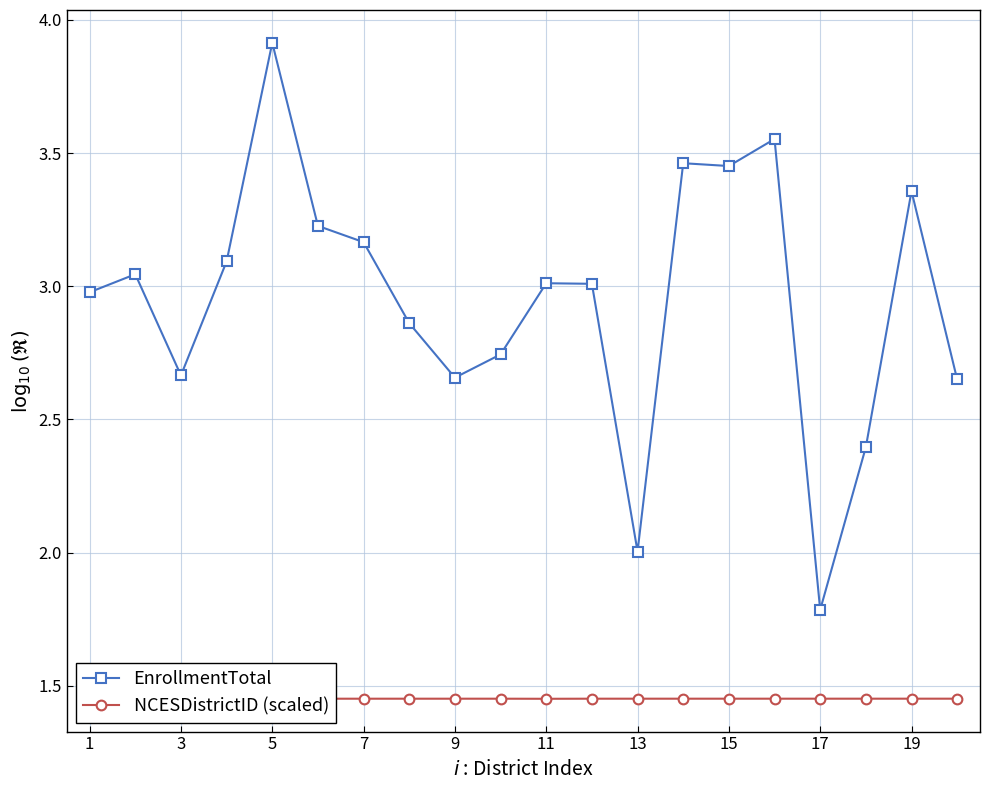

At which label does EnrollmentTotal reach its peak?

5